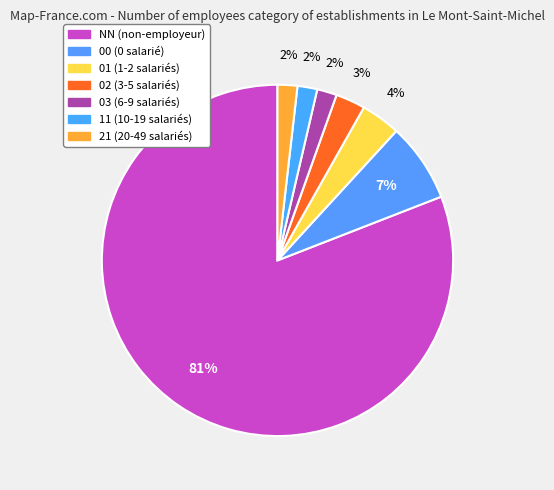

Which has a higher value, 02 or 01?

01